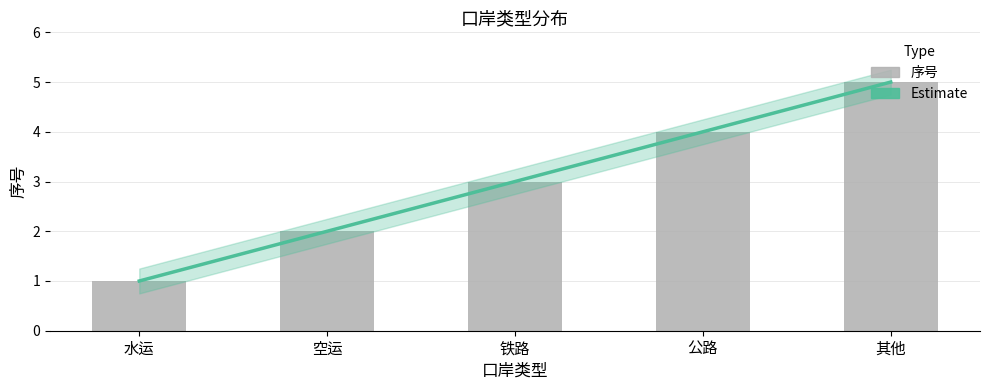

What is the change in value from 铁路 to 公路?

+1